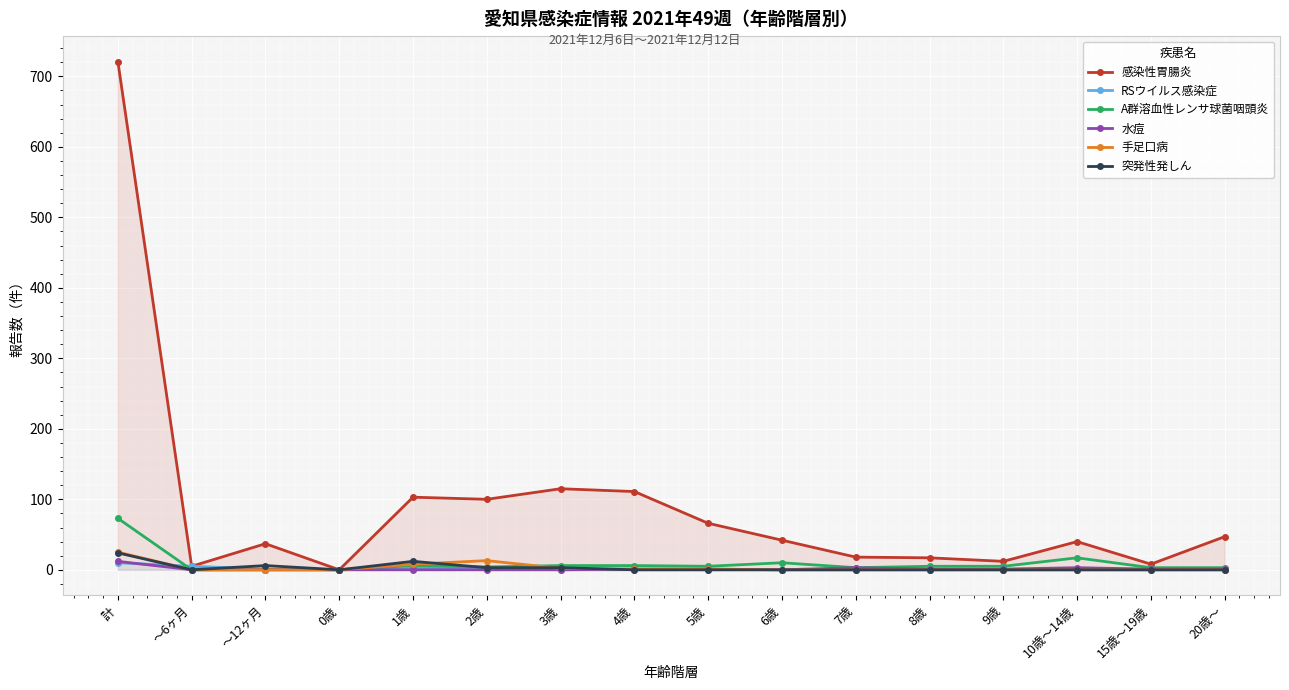

True or false: RSウイルス感染症 and 感染性胃腸炎 intersect in this chart.

False